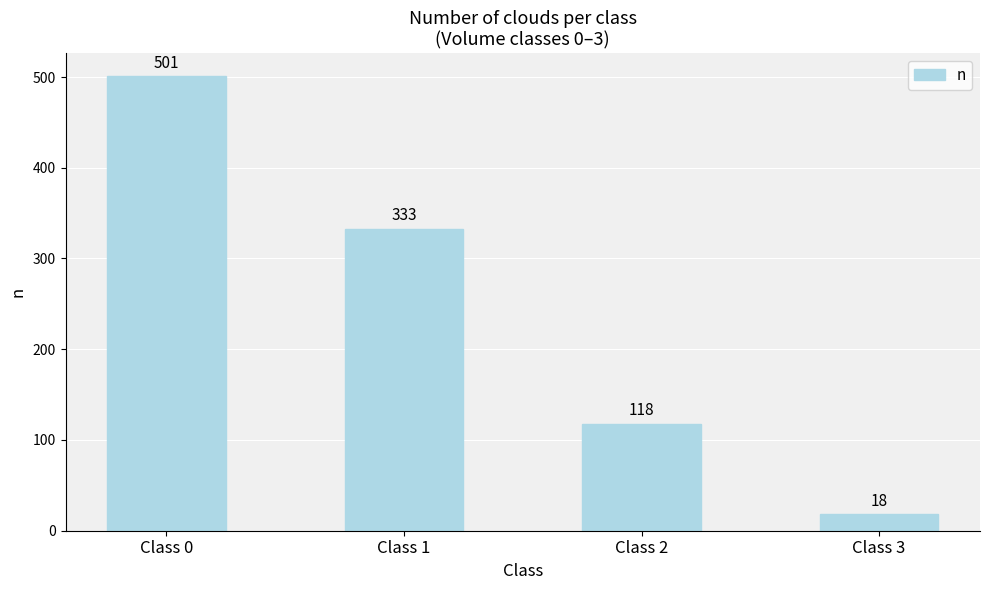

Rank the categories by value from highest to lowest.

Class 0, Class 1, Class 2, Class 3